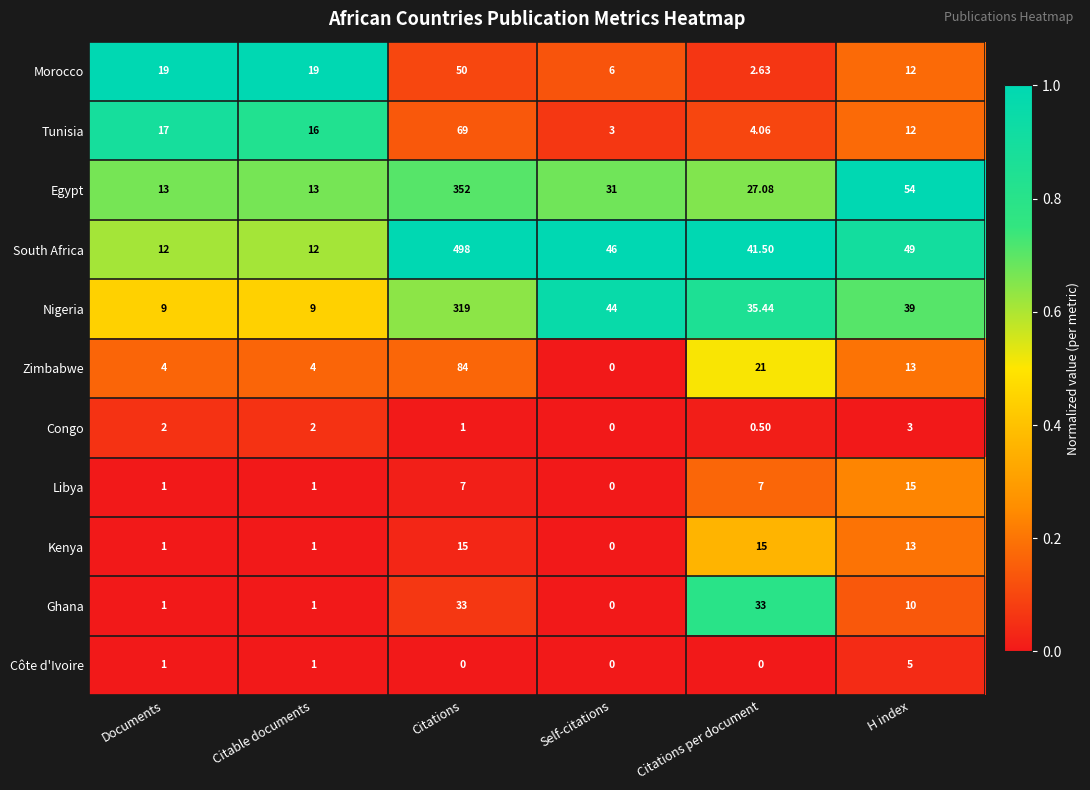

Is the value of Libya at Documents greater than the value of Côte d'Ivoire at H index?

No